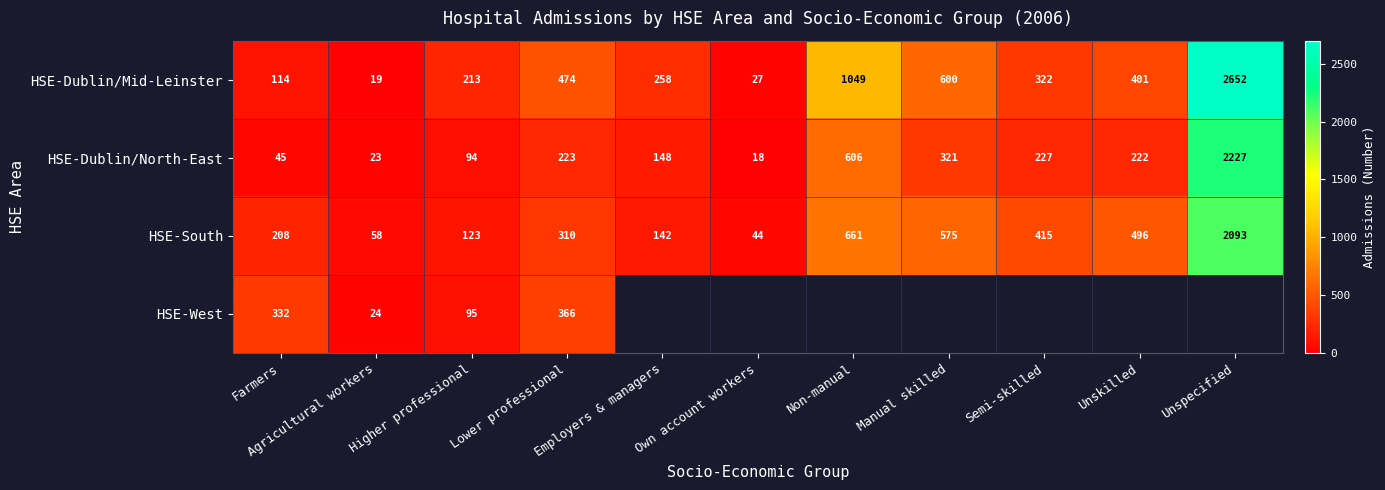

What is the maximum value shown in the chart?

2652.0